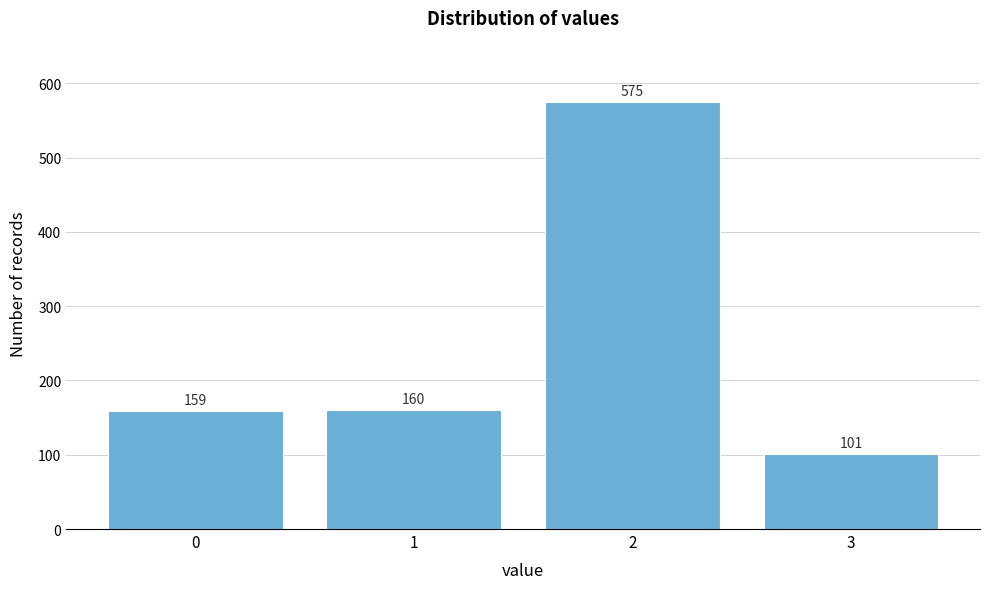

Reading left to right, list all the values displayed in this chart.

0=159	1=160	2=575	3=101